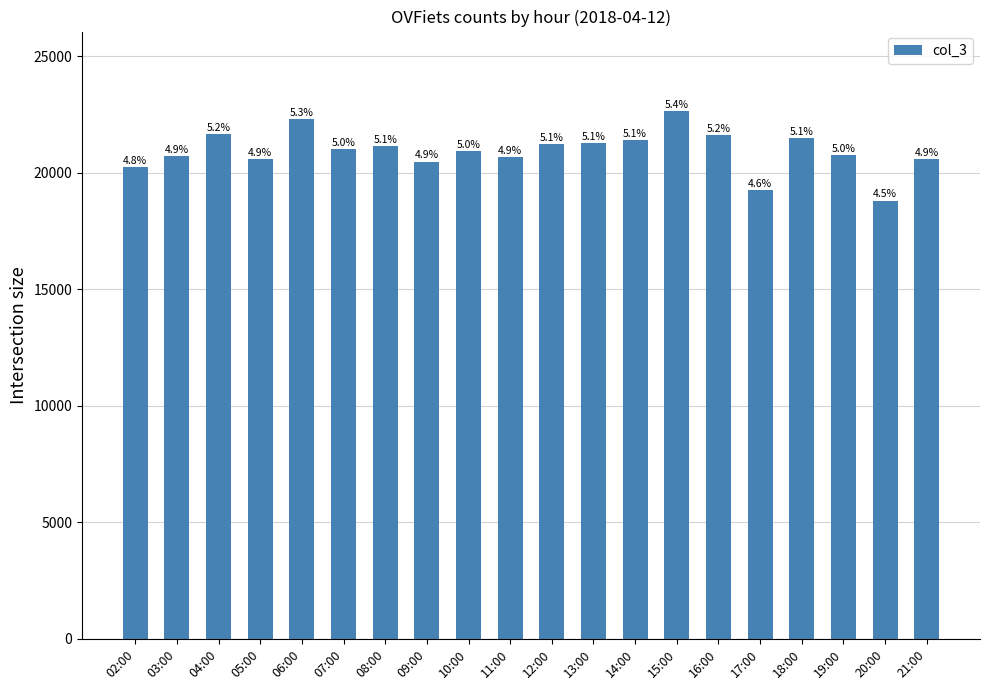

How many bars are there in total?

20